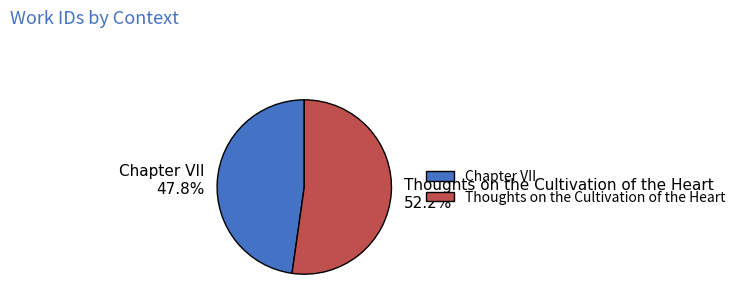

The Chapter VII slice represents 38% of the pie. True or false?

False